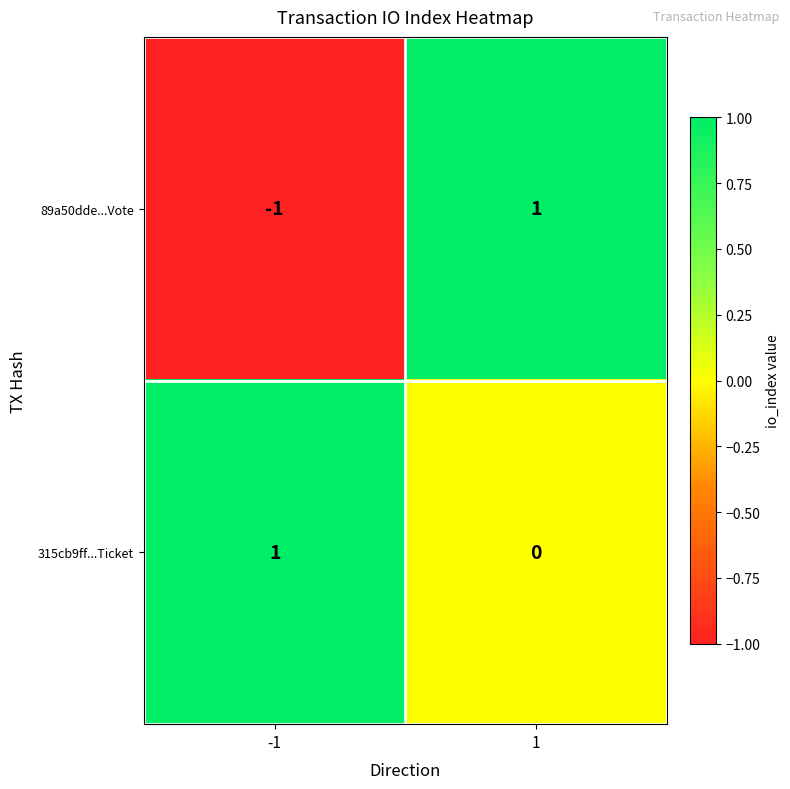

What is the smallest value displayed?

-1